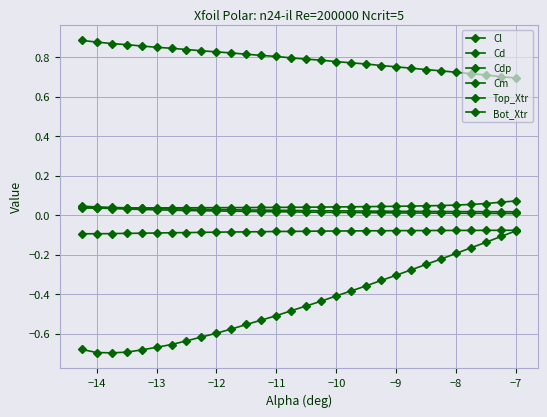

Where is Top_Xtr nearest to the value 0?

−7